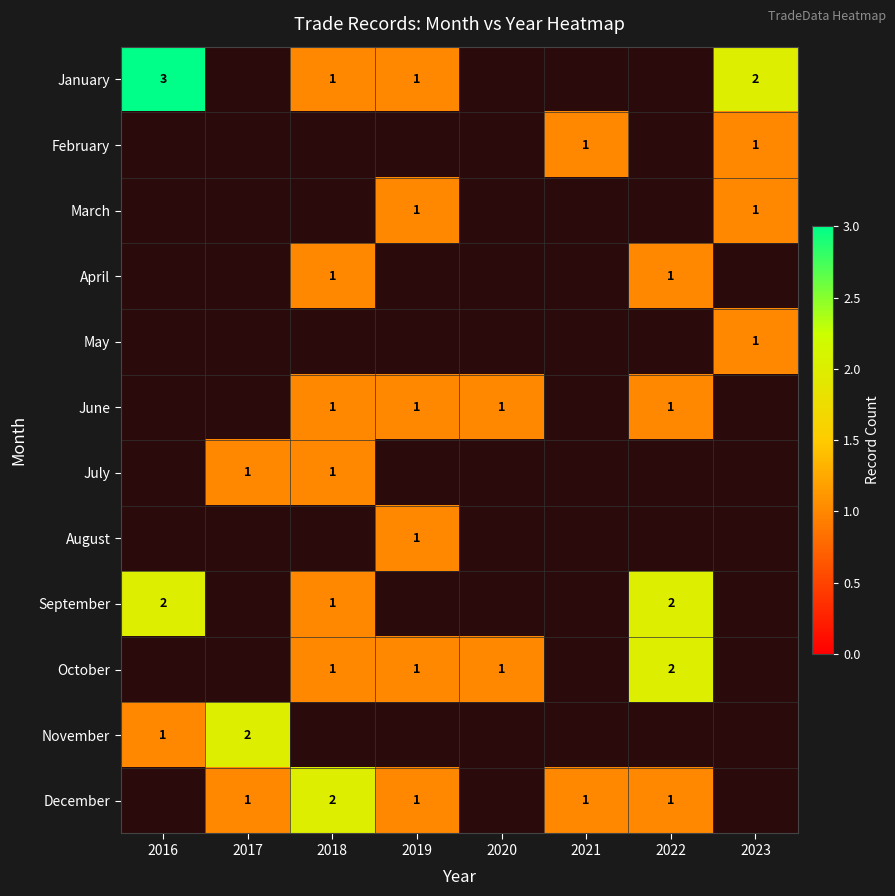

The September series shows 0 at 2018. True or false?

False